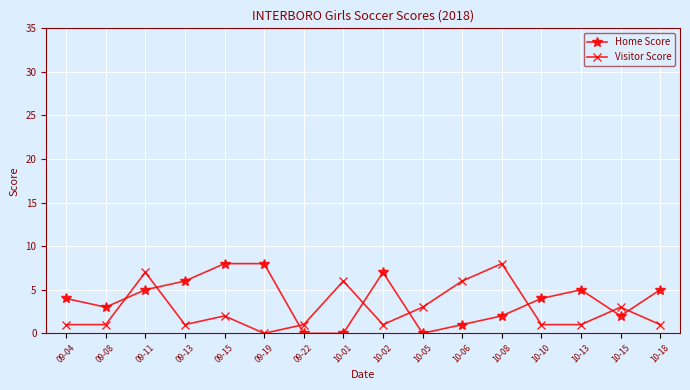

What is the difference between the Visitor Score values at 10-01 and 10-10?

5